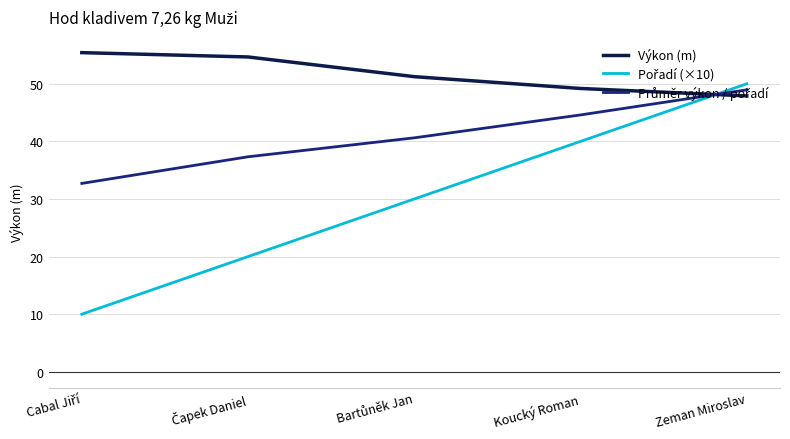

What is the greatest value displayed?

55.4